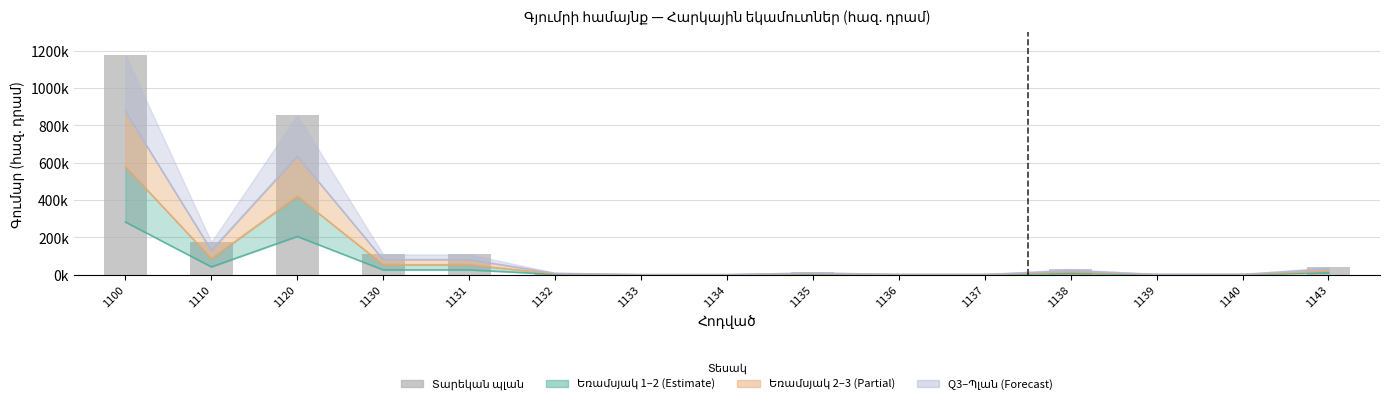

Rank the categories by value from highest to lowest.

1100, 1120, 1110, 1130, 1131, 1143, 1138, 1135, 1132, 1140, 1139, 1137, 1136, 1133, 1134